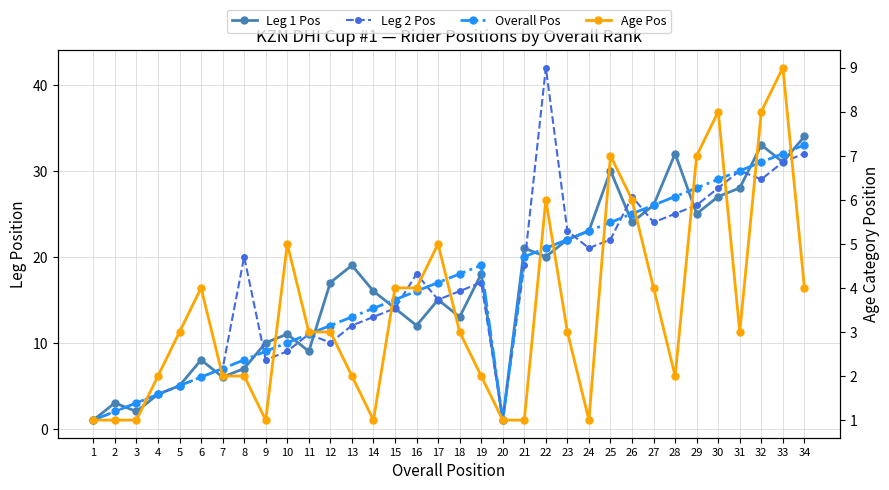

True or false: Leg 2 Pos and Age Pos cross at least once.

False